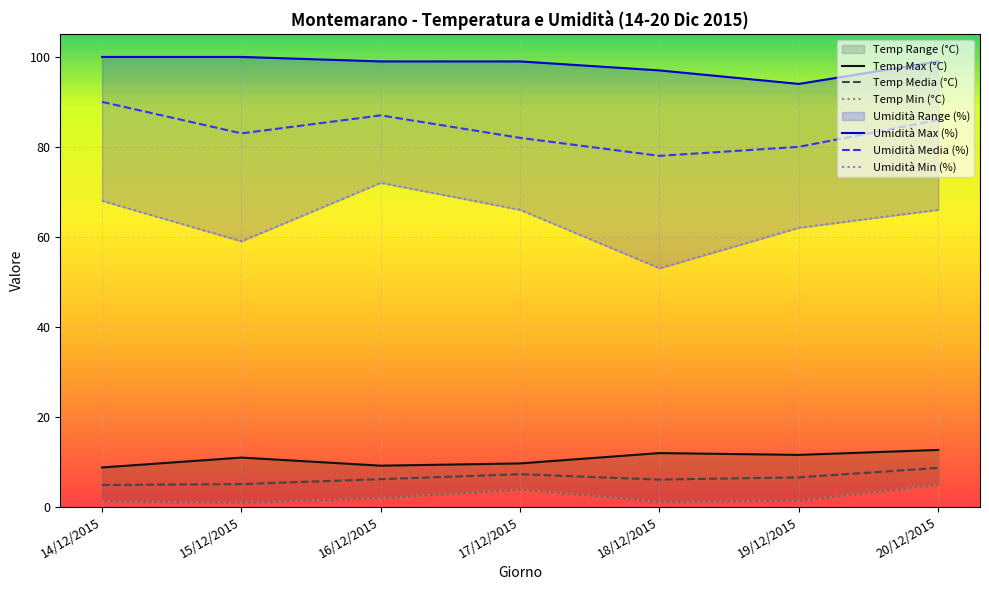

At which category does the chart reach its peak across all series?

14/12/2015